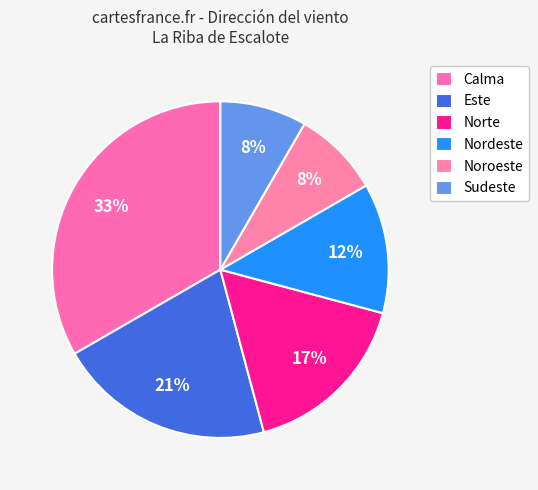

To the nearest percent, what portion does Nordeste represent?

12%